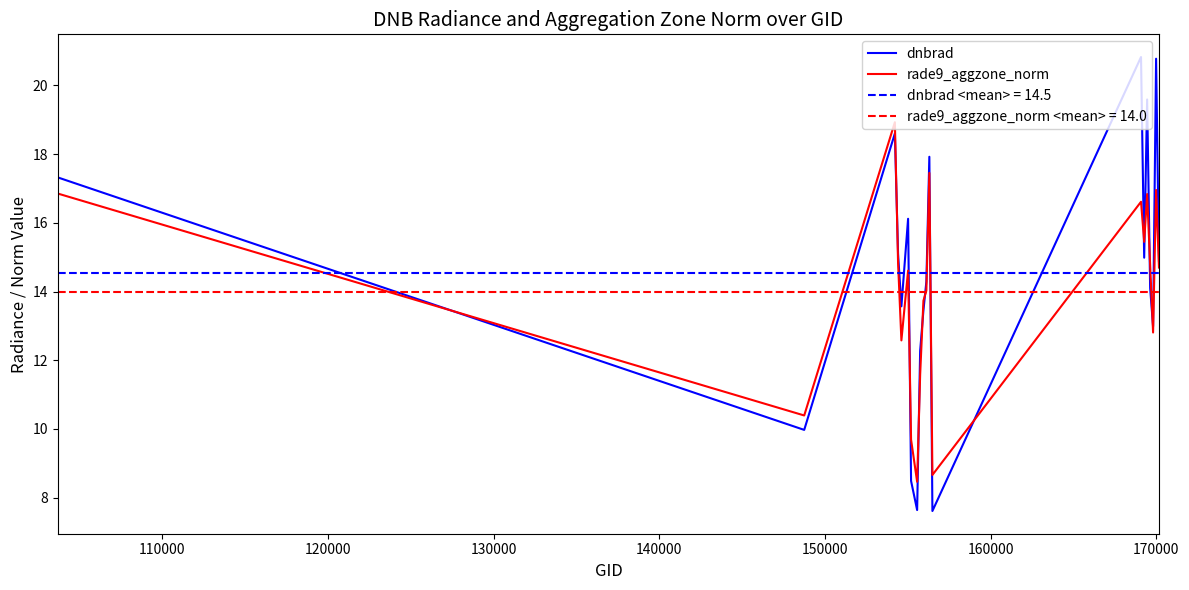

What is the maximum value for dnbrad?

20.8